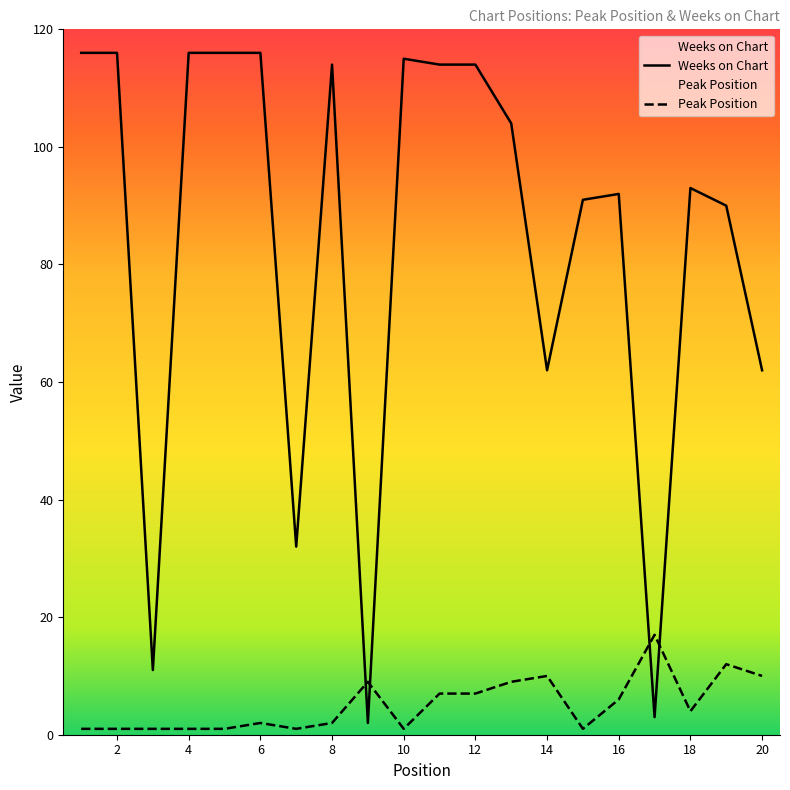

List the series in order of their overall mean, lowest first.

Peak Position, Weeks on Chart